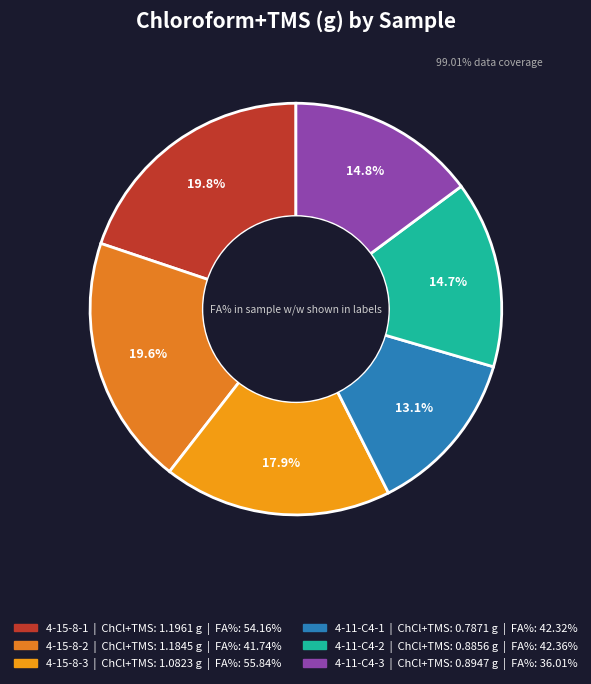

What percentage is the 4-15-8-2 slice, to the nearest percent?

20%